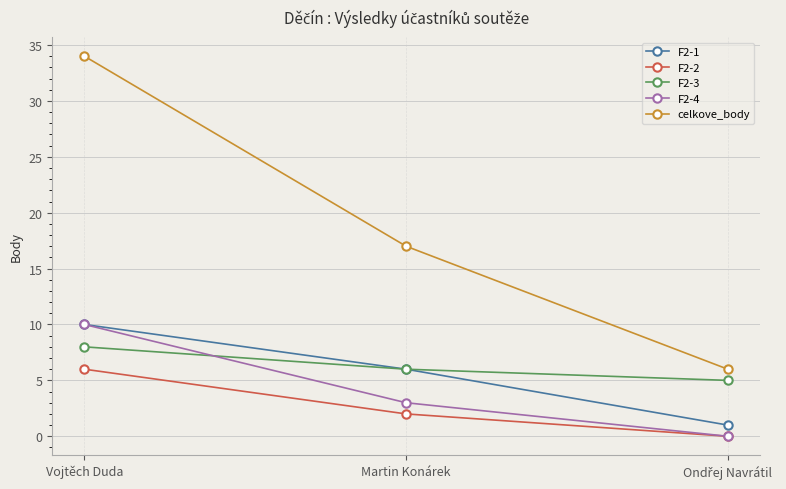

Where is celkove_body nearest to the value 20?

Martin Konárek